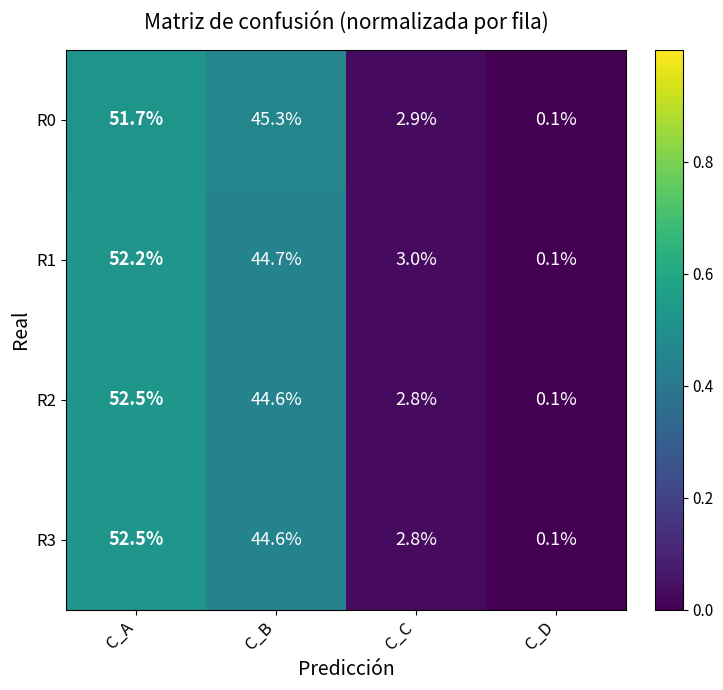

Reading left to right, transcribe all the data shown in this chart.

R0: 51.7	45.3	2.9	0.1
R1: 52.2	44.7	3.0	0.1
R2: 52.5	44.6	2.8	0.1
R3: 52.5	44.6	2.8	0.1